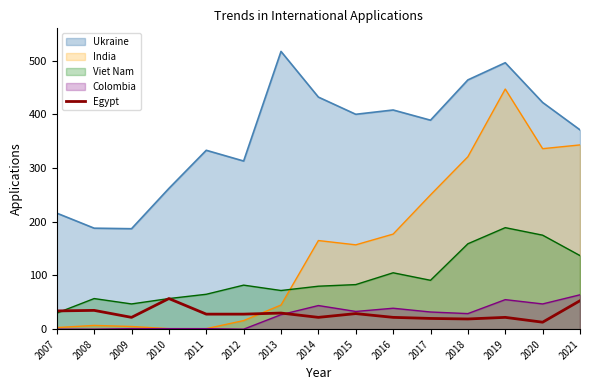

True or false: Ukraine has a value of 422 at 2020.

True